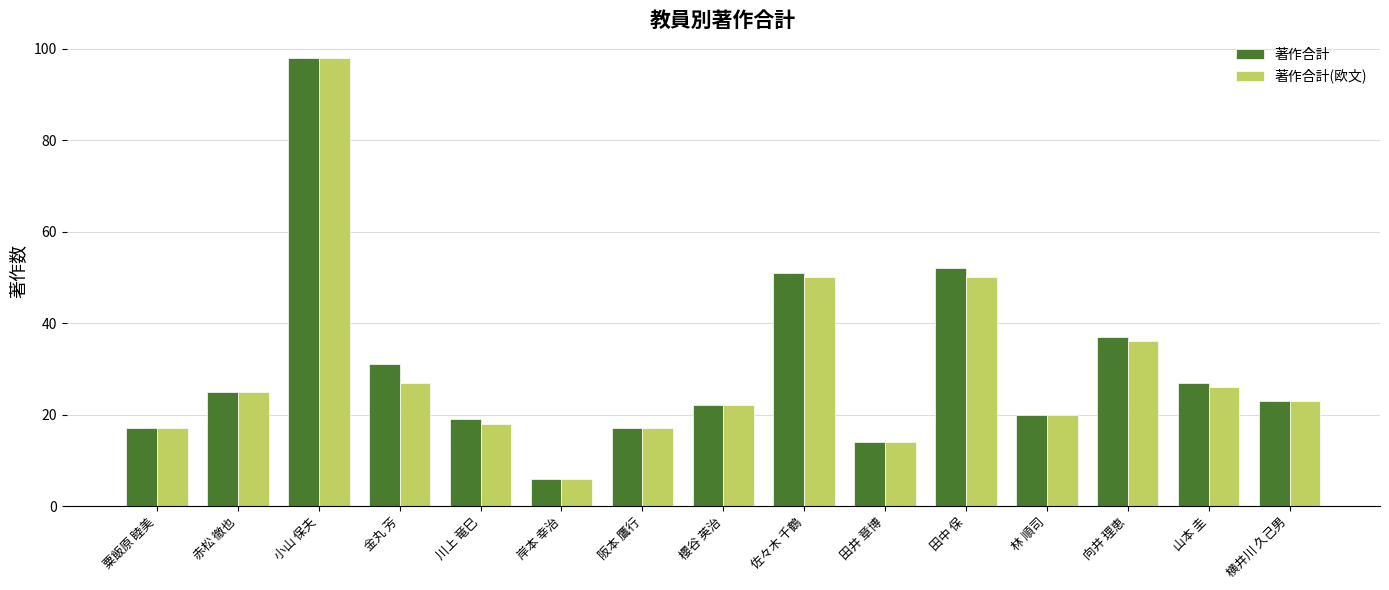

At which category is the sum across all series the highest?

小山 保夫